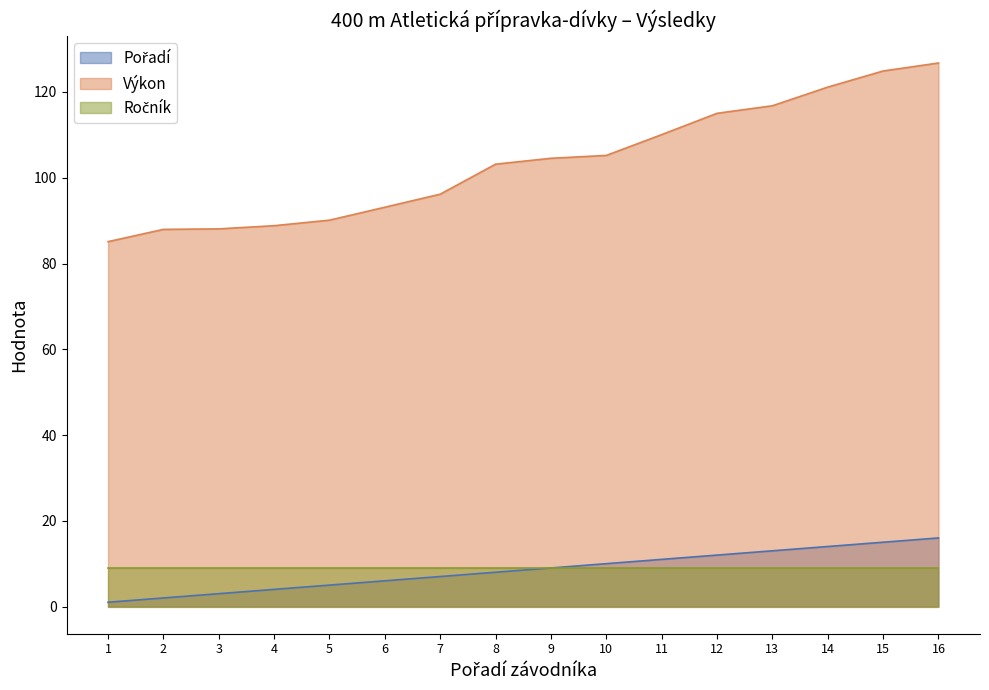

Where is Pořadí nearest to the value 8?

8